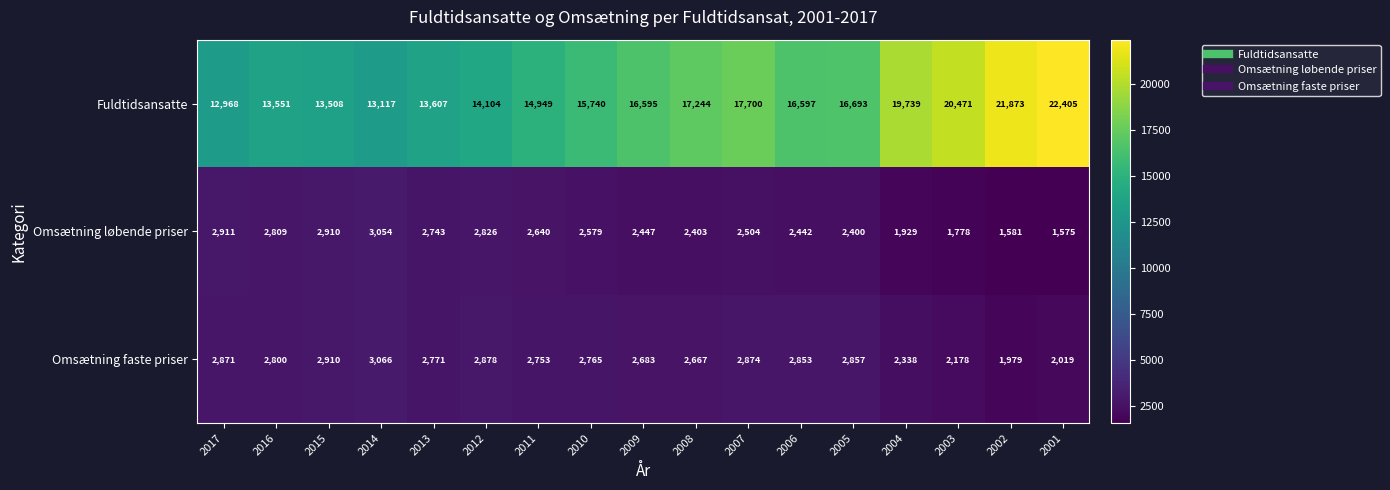

What is the smallest value displayed?

1575